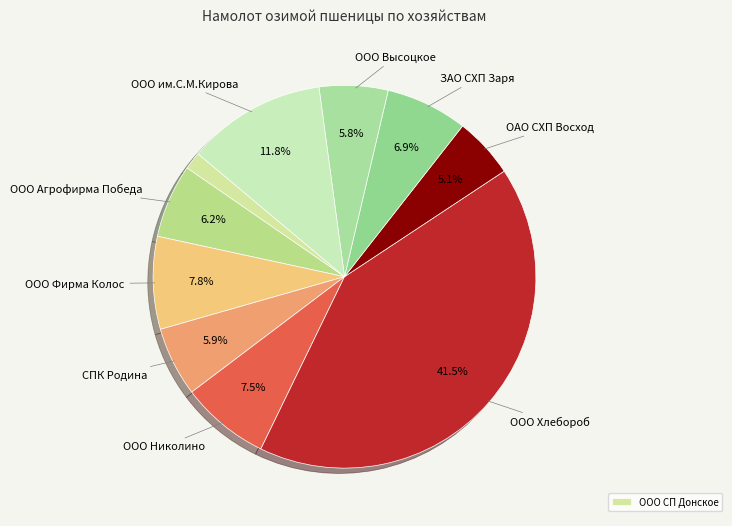

Count the number of slices in the pie.

10